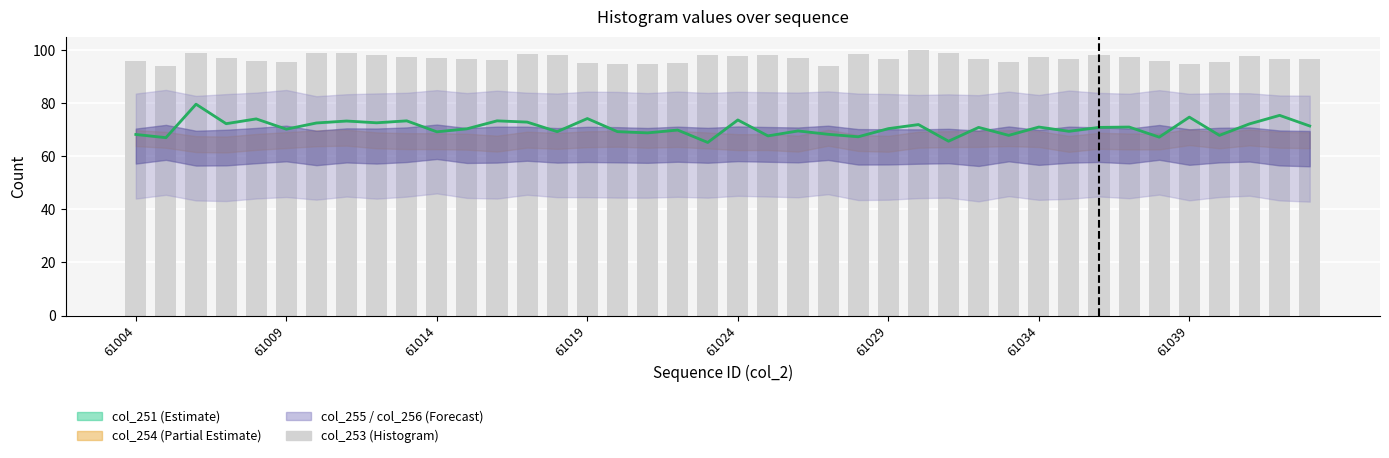

Rank the categories by col_252 value from highest to lowest.

61014, 38, 35, 15, 61024, 20, 9, 12, 61039, 13, 8, 61034, 61019, 37, 26, 39, 30, 33, 28, 32, 25, 11, 61029, 18, 22, 31, 14, 16, 10, 17, 23, 61004, 29, 36, 21, 24, 34, 61009, 27, 19